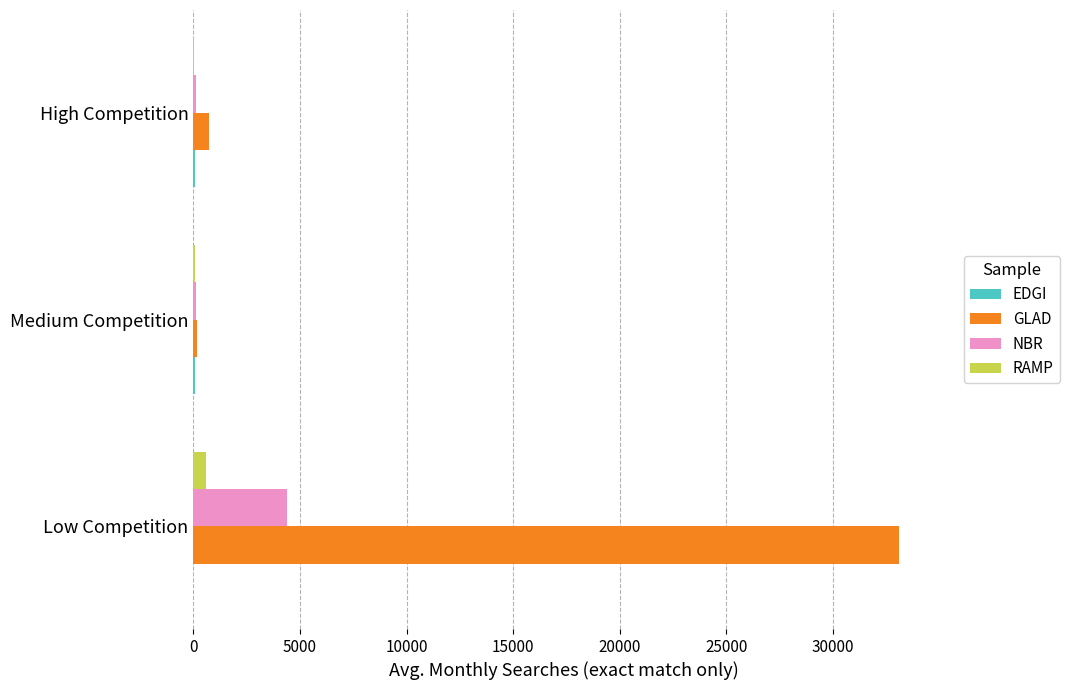

What is the highest value of the NBR series?

4400